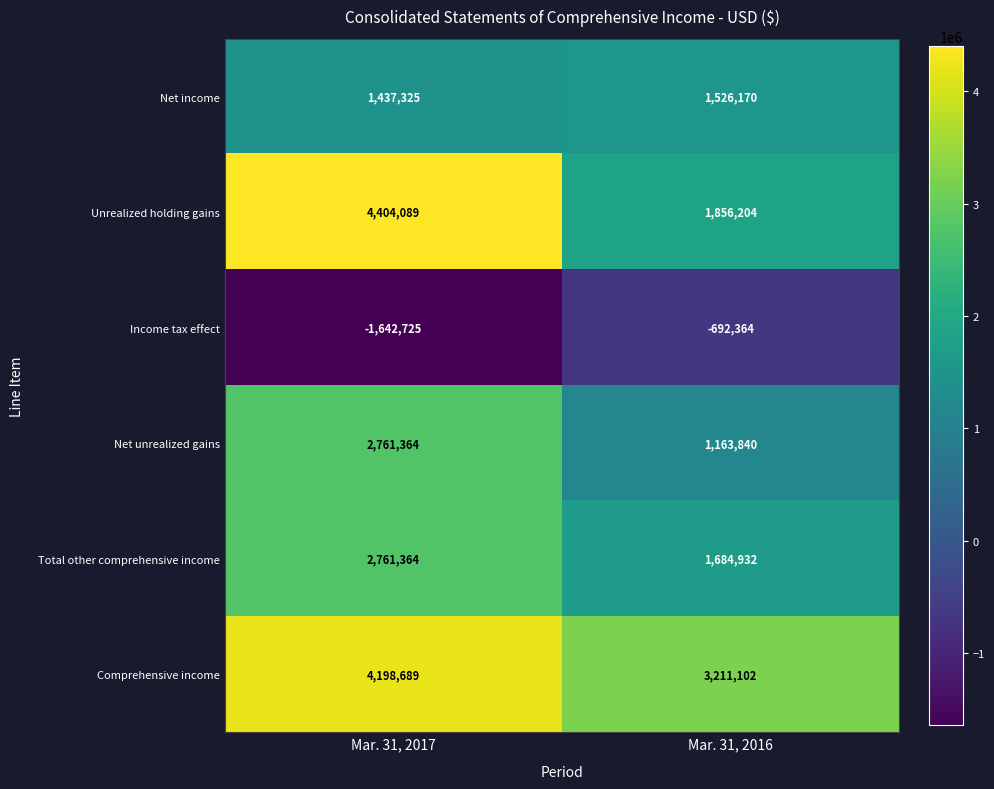

Between Mar. 31, 2017 and Mar. 31, 2016, which series saw the biggest shift?

Unrealized holding gains